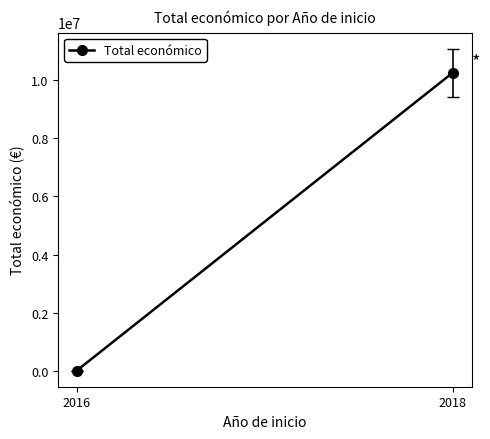

List the labels in order of value, smallest first.

2016, 2018